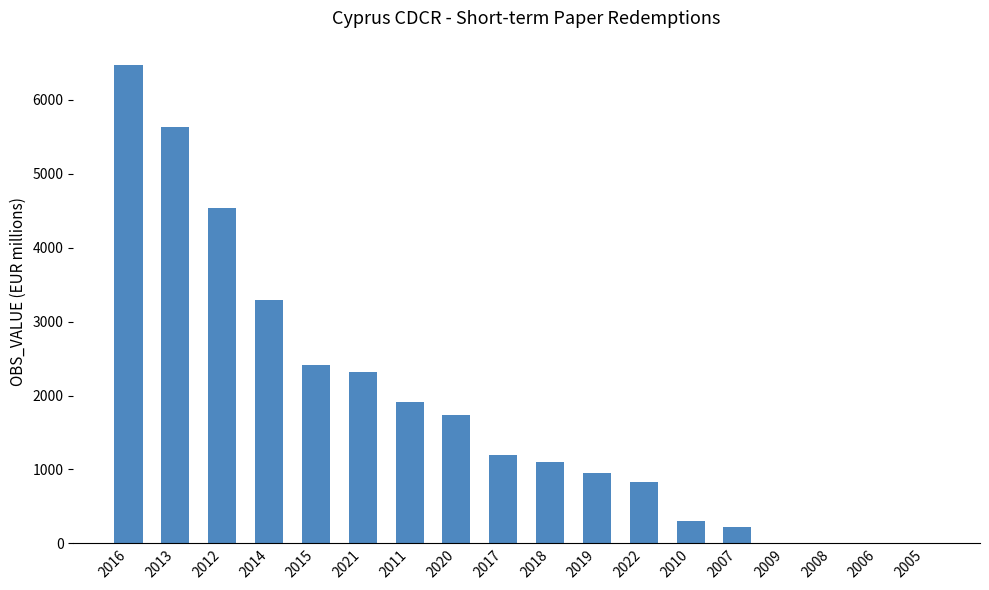

What is the maximum value shown in the chart?

6479.0